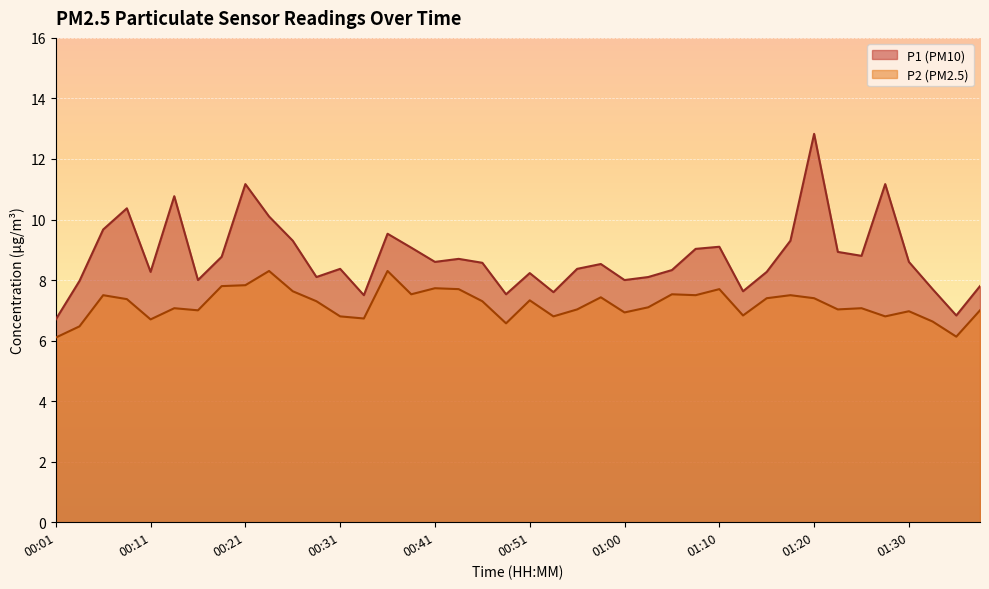

Rank the categories by P1 value from highest to lowest.

01:20, 00:21, 01:28, 00:14, 00:09, 00:23, 00:06, 00:36, 00:26, 01:18, 01:10, 00:38, 01:08, 01:23, 01:25, 00:19, 00:43, 00:41, 01:30, 00:46, 00:58, 00:31, 00:56, 01:06, 00:11, 01:15, 00:51, 00:28, 01:03, 00:16, 01:00, 00:04, 01:38, 01:33, 01:13, 00:53, 00:48, 00:33, 01:35, 00:01